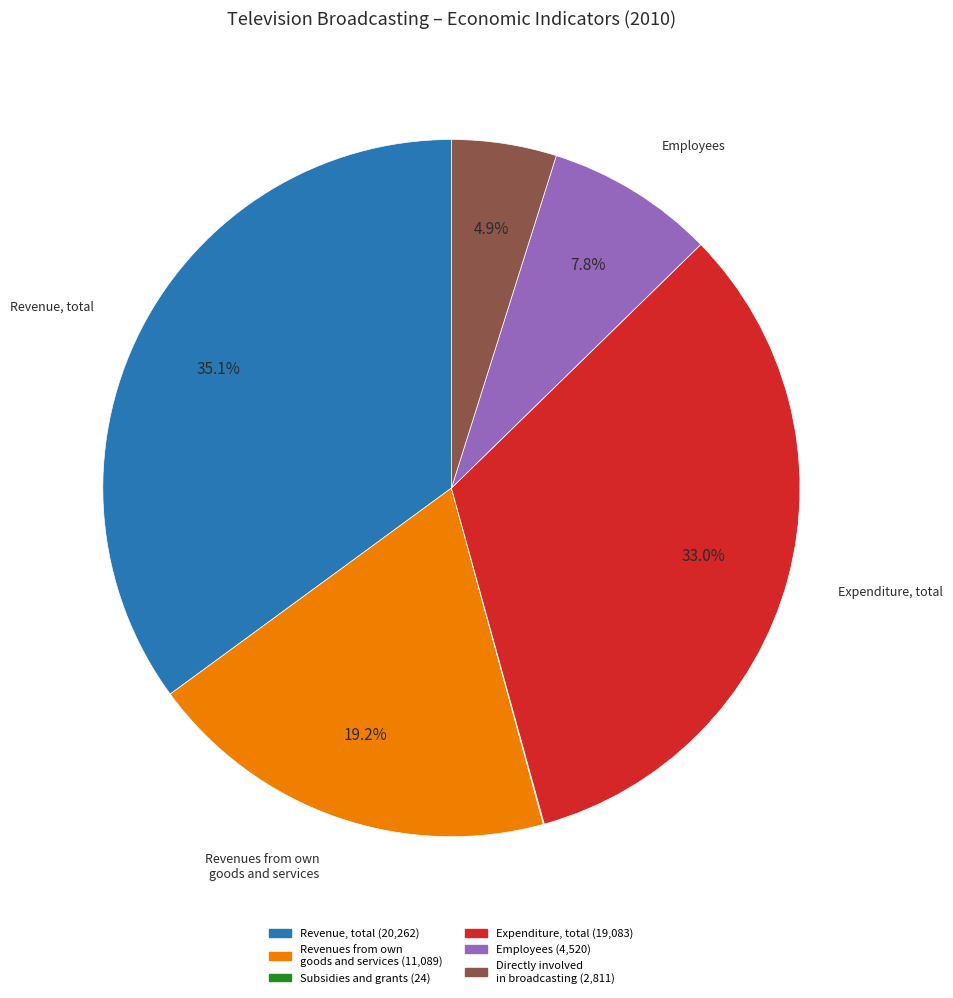

Does any single category account for the majority?

No